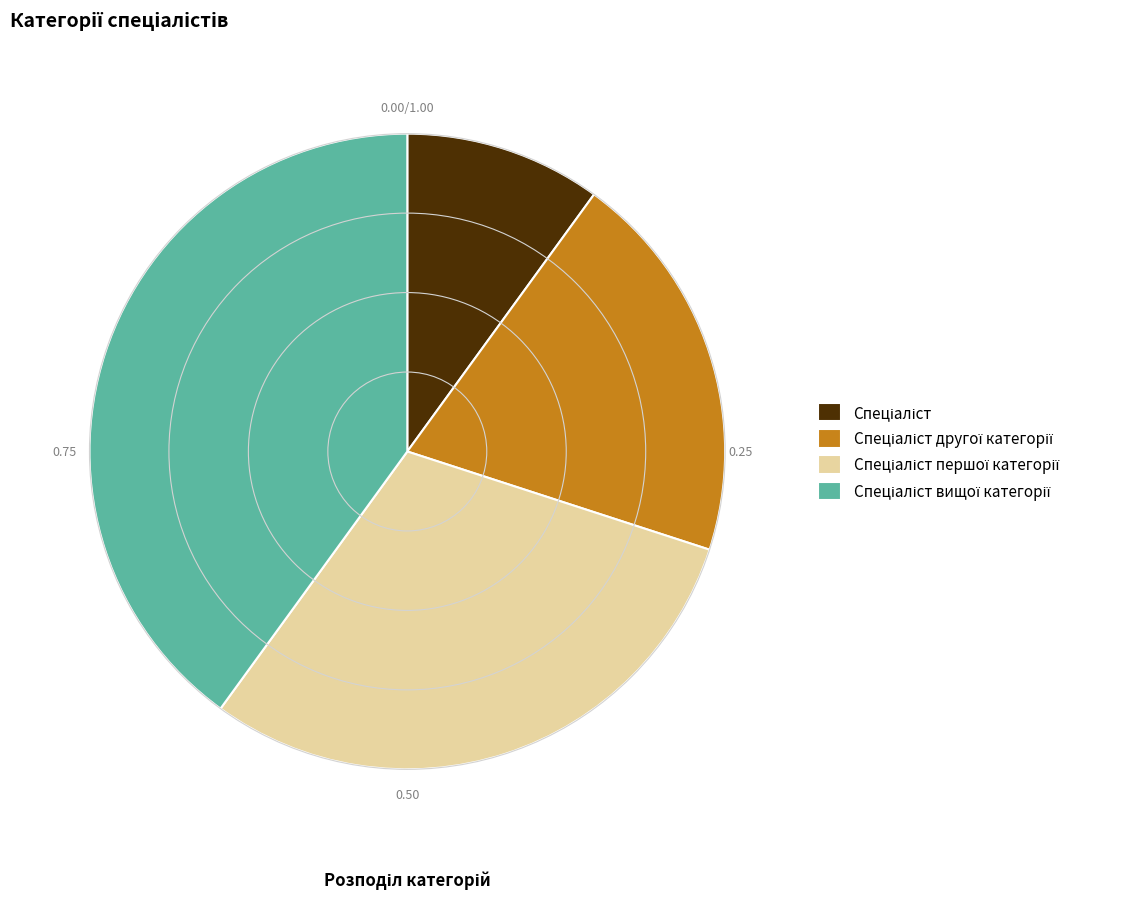

Does any single category account for the majority?

No